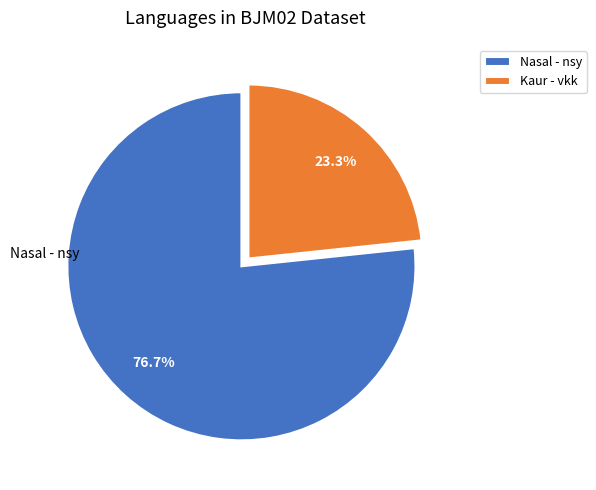

To the nearest percent, what is the average slice percentage?

50%